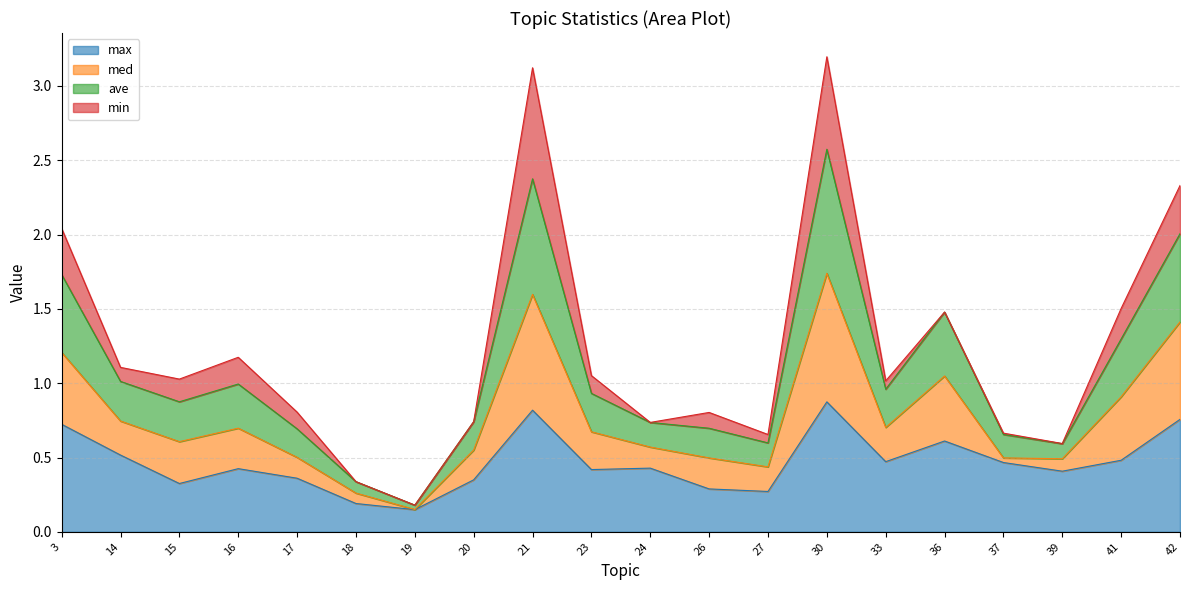

The value of max at 3 is 0.7. True or false?

True